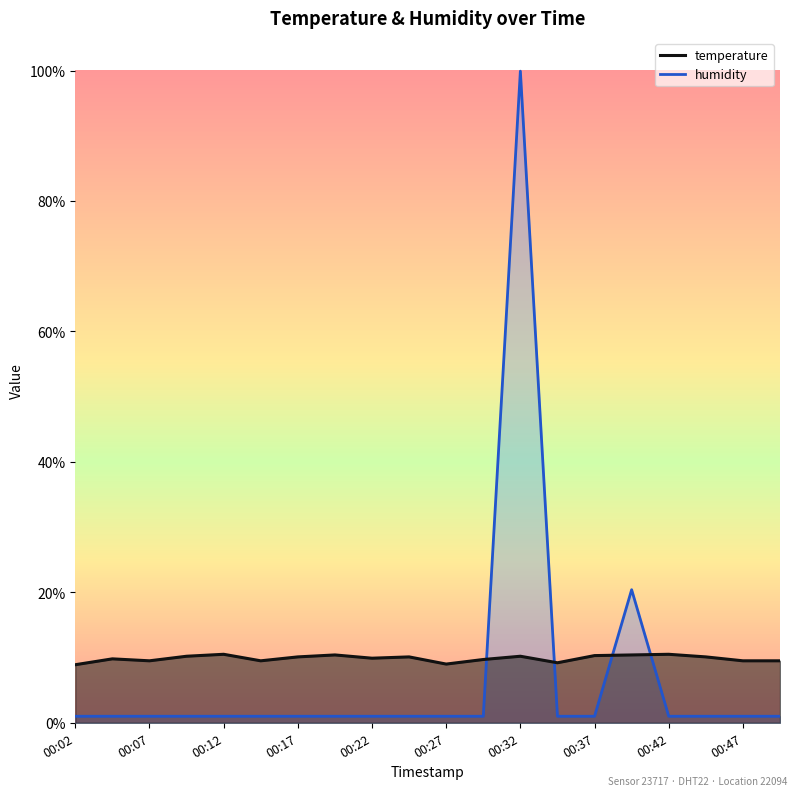

Reading left to right, list all the values displayed in this chart.

temperature: 00:02=8.9	00:04=9.8	00:07=9.5	00:09=10.2	00:12=10.5	00:15=9.5	00:17=10.1	00:19=10.4	00:22=9.9	00:24=10.1	00:27=9.0	00:29=9.7	00:32=10.2	00:34=9.2	00:37=10.3	00:39=10.4	00:42=10.5	00:44=10.1	00:47=9.5	00:49=9.5
humidity: 00:02=1.0	00:04=1.0	00:07=1.0	00:09=1.0	00:12=1.0	00:15=1.0	00:17=1.0	00:19=1.0	00:22=1.0	00:24=1.0	00:27=1.0	00:29=1.0	00:32=99.9	00:34=1.0	00:37=1.0	00:39=20.4	00:42=1.0	00:44=1.0	00:47=1.0	00:49=1.0